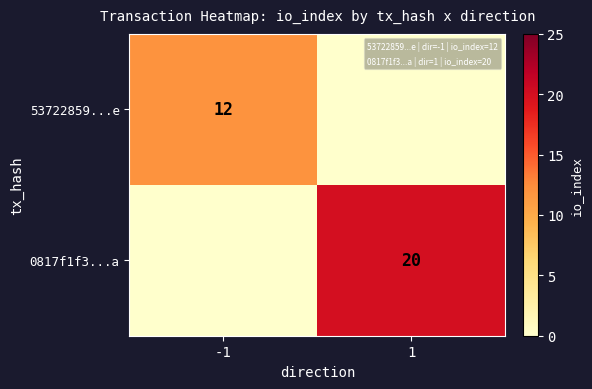

Is it true that 53722859...e equals 12 at -1?

True